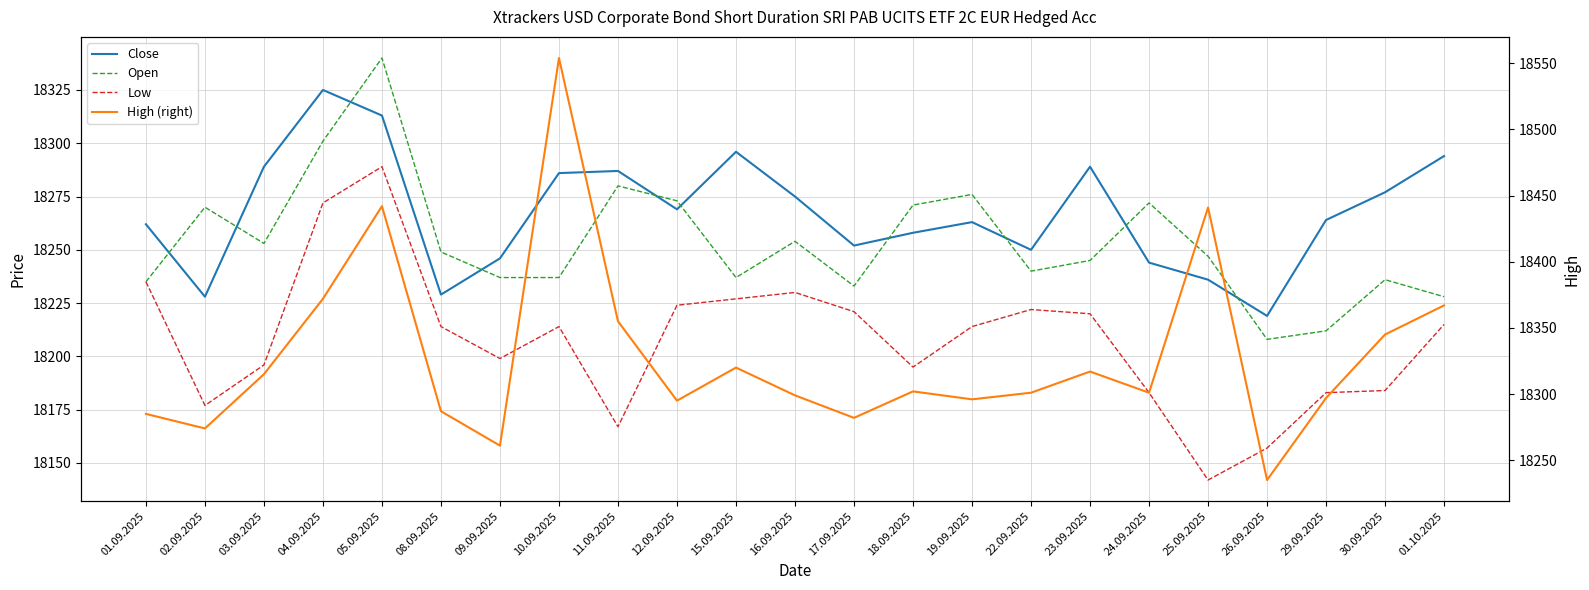

The value of Low at 25.09.2025 is 31134. True or false?

False